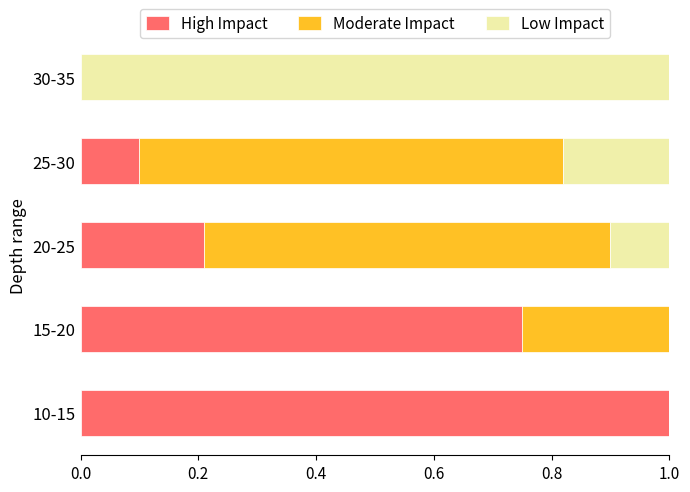

What is the sum of all High Impact values?

2.1